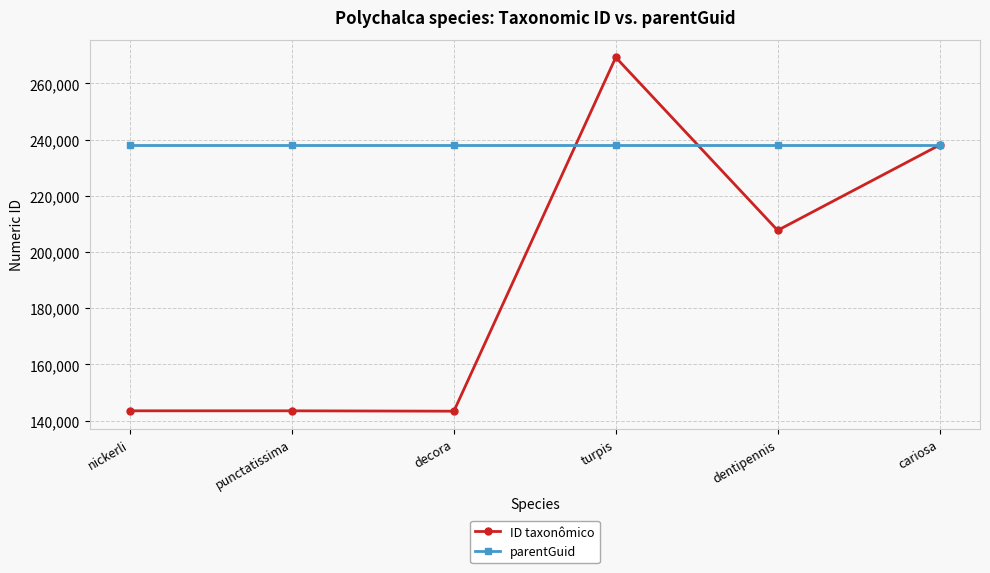

How many distinct data groups are displayed?

2